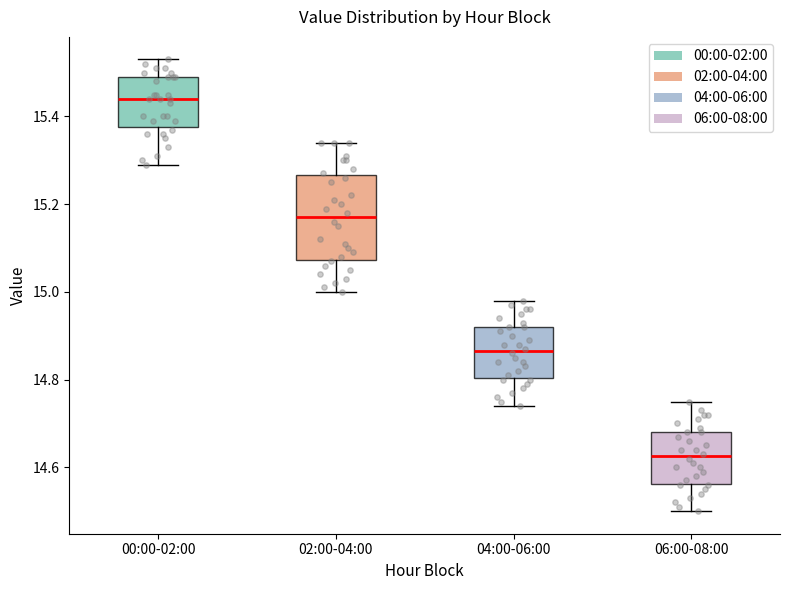

Which box is the tallest, from its lower edge to its upper edge?

02:00-04:00